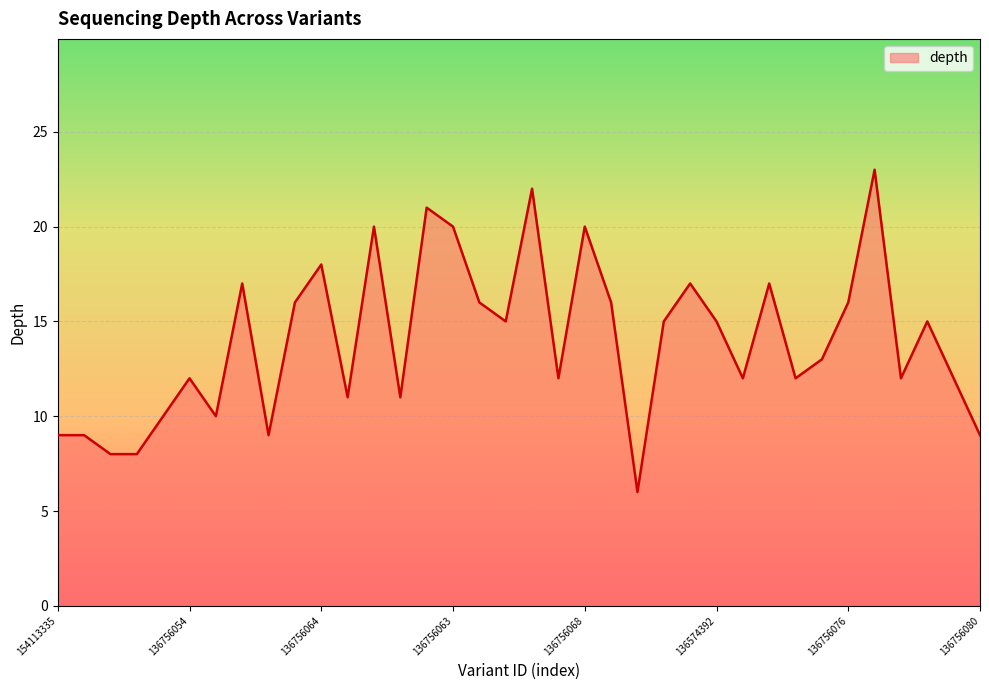

How many lines are shown in the chart?

1